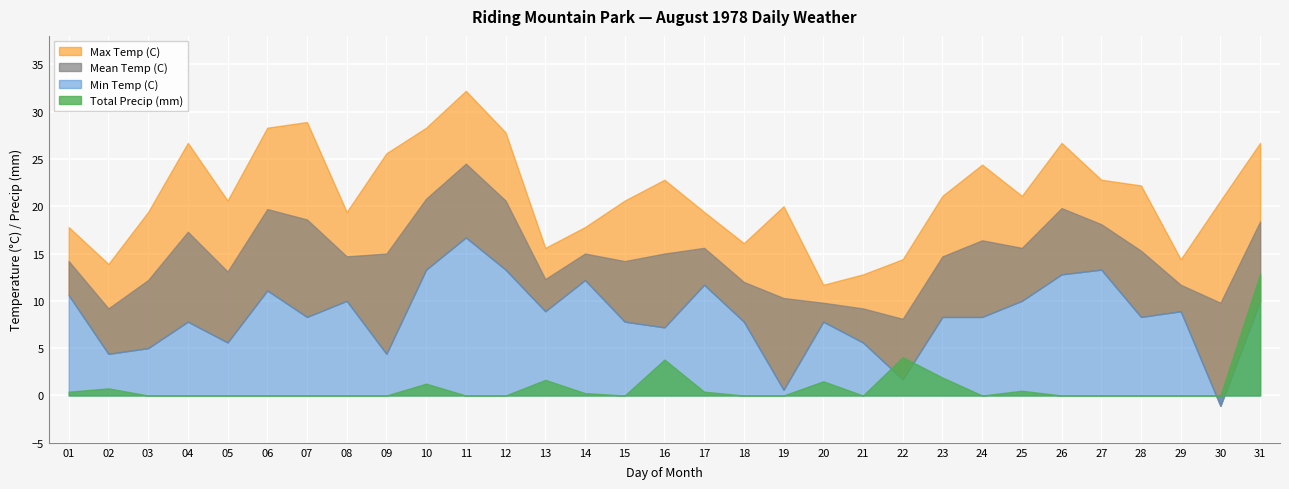

Which series has the largest total across all categories?

Max Temp (C)